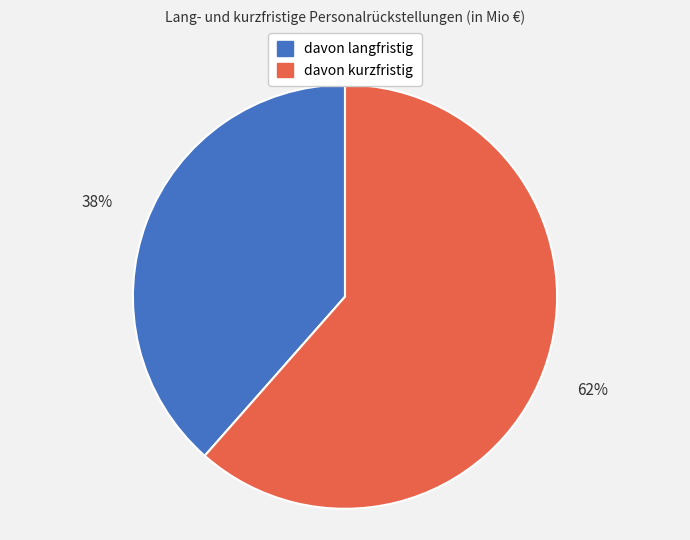

To the nearest percent, what is the average slice percentage?

50%